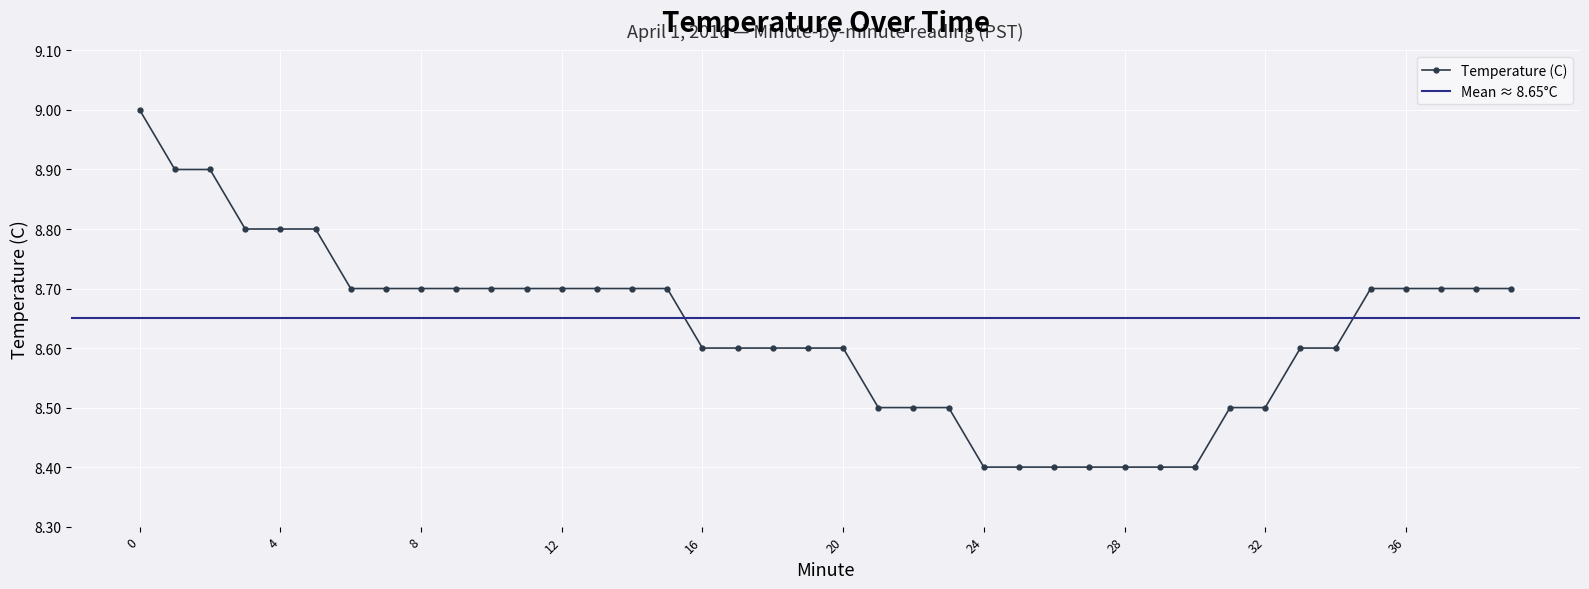

Reading left to right, transcribe all the data shown in this chart.

0=9.0	1=8.9	2=8.9	3=8.8	4=8.8	5=8.8	6=8.7	7=8.7	8=8.7	9=8.7	10=8.7	11=8.7	12=8.7	13=8.7	14=8.7	15=8.7	16=8.6	17=8.6	18=8.6	19=8.6	20=8.6	21=8.5	22=8.5	23=8.5	24=8.4	25=8.4	26=8.4	27=8.4	28=8.4	29=8.4	30=8.4	31=8.5	32=8.5	33=8.6	34=8.6	35=8.7	36=8.7	37=8.7	38=8.7	39=8.7